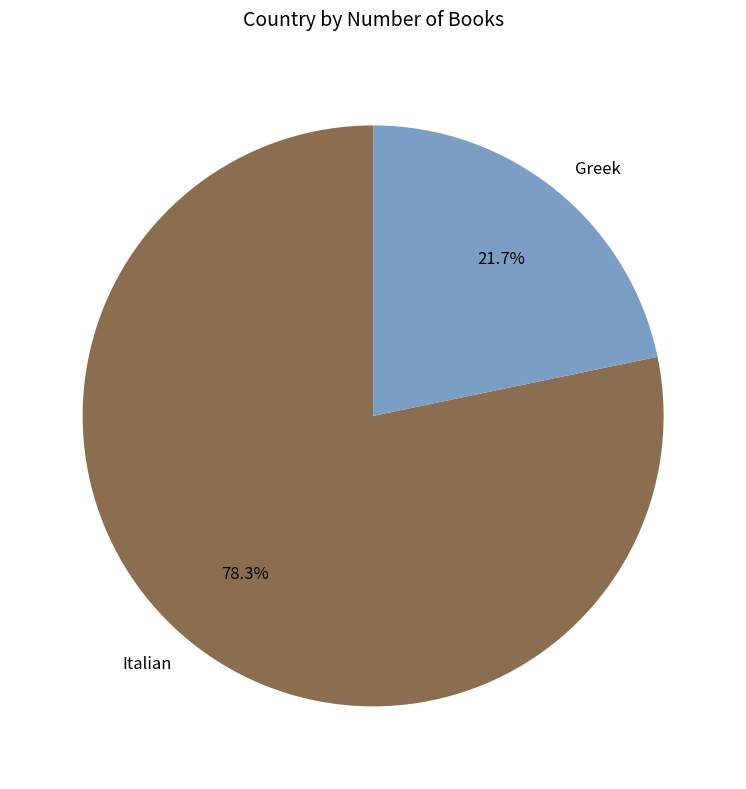

Does Italian account for over 50% of the chart?

Yes